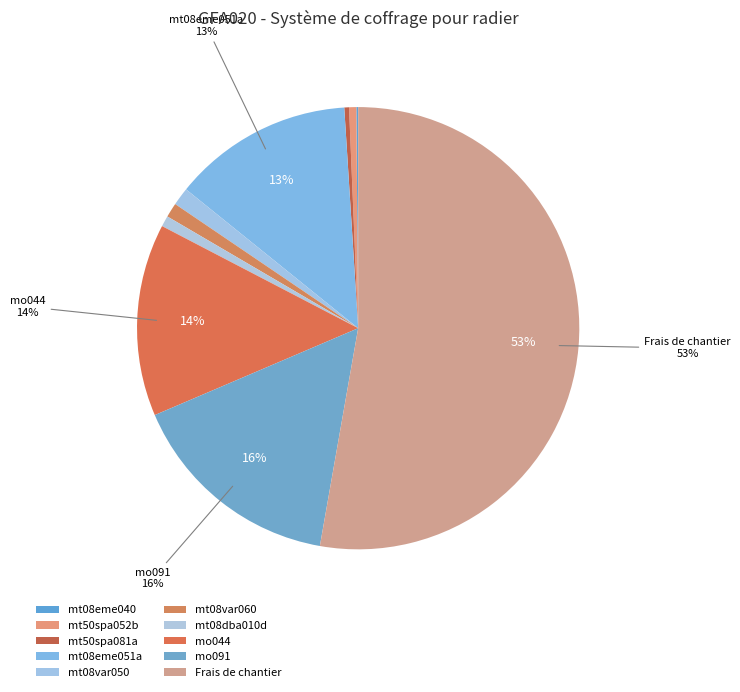

Count the number of slices in the pie.

10